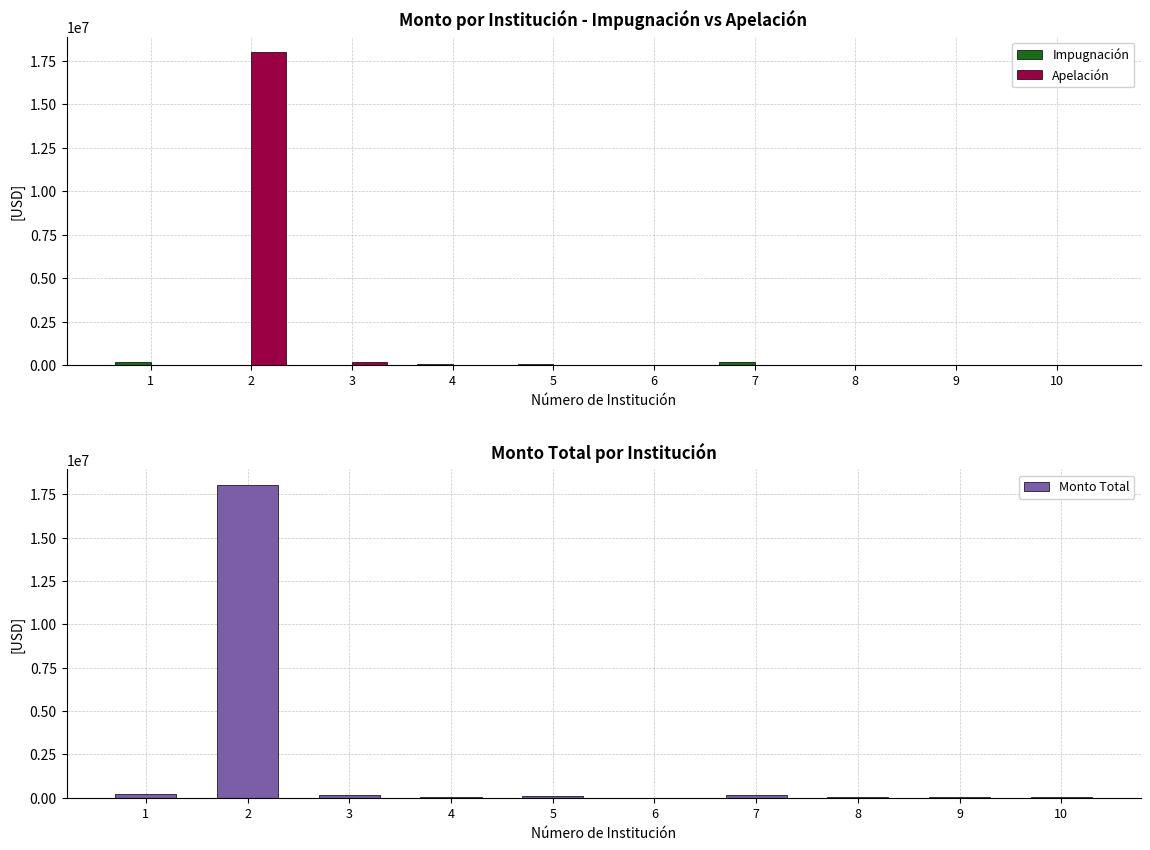

True or false: Apelación has a value of -10466485.3 at 5.

False